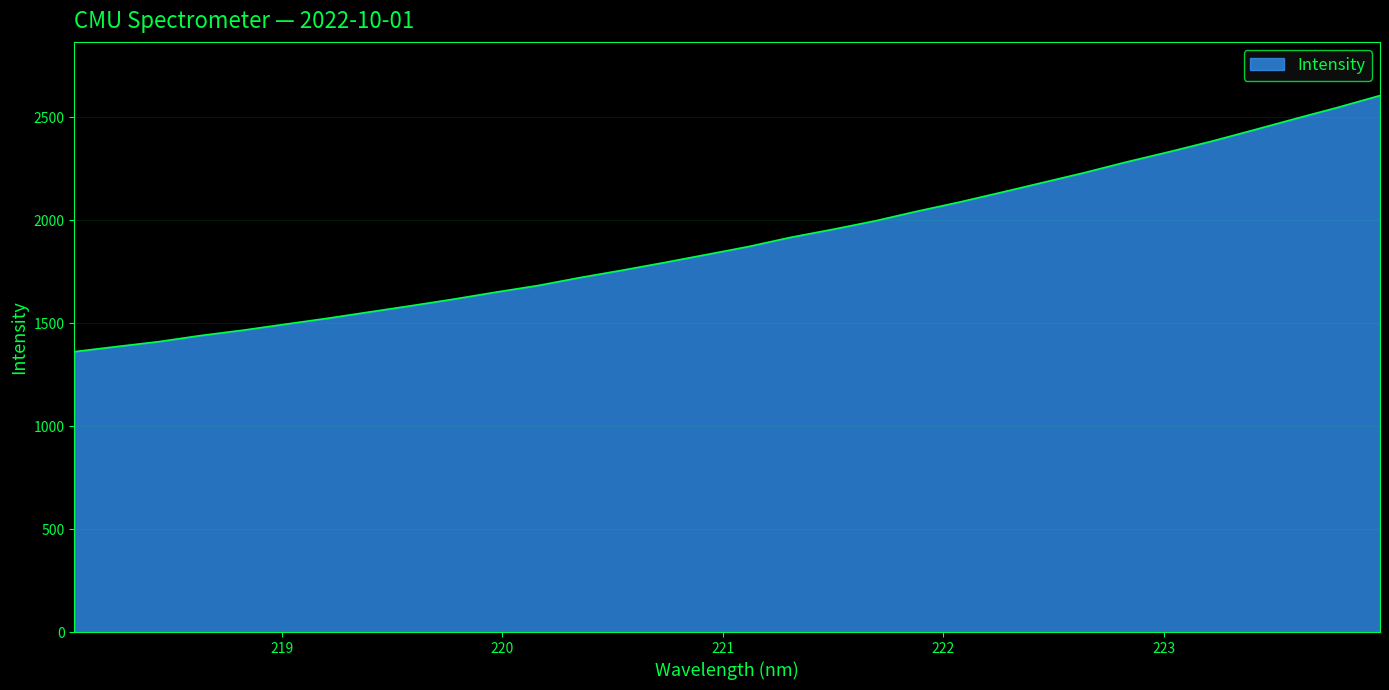

How many lines are shown in the chart?

1